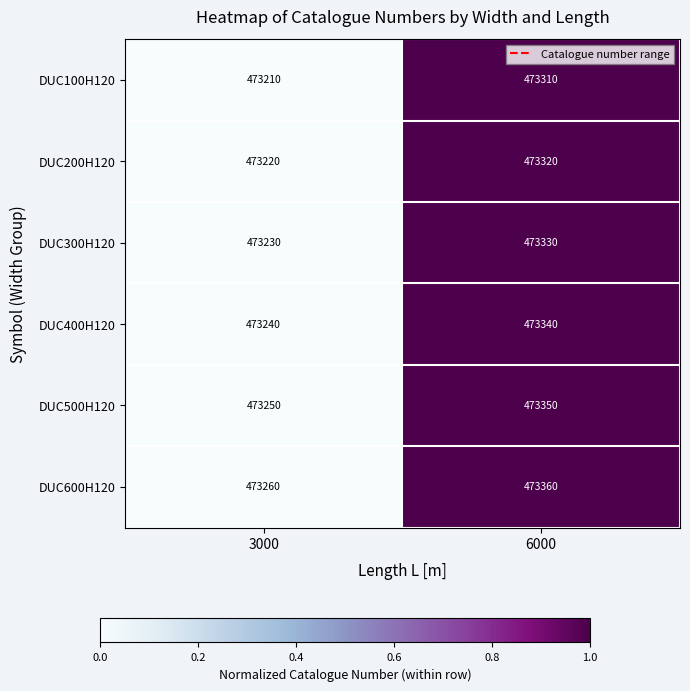

How many data points in DUC600H120 are less than 473360?

1